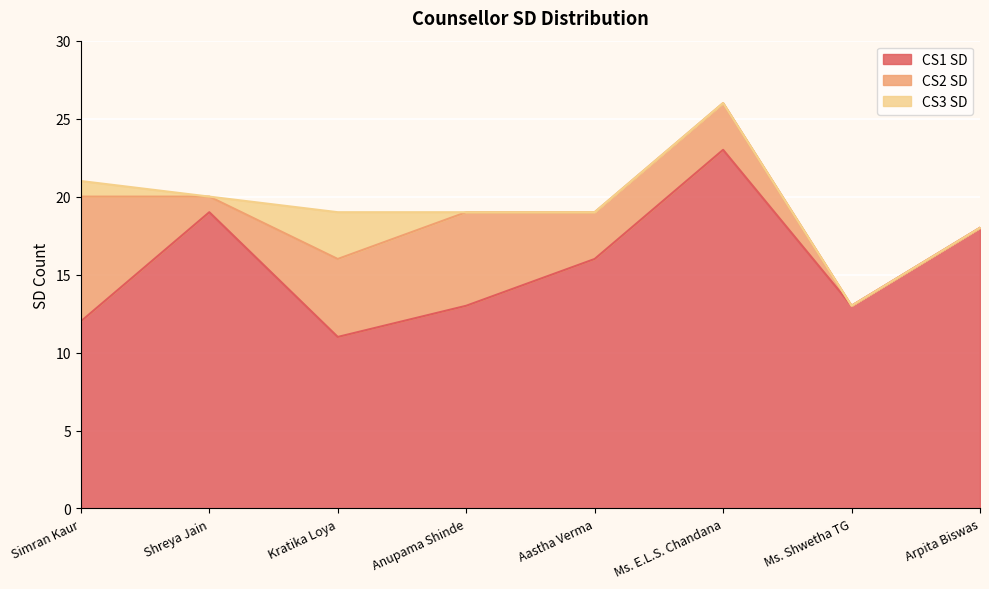

Reading left to right, extract all data points from this chart.

CS1 SD: Simran Kaur=12	Shreya Jain=19	Kratika Loya=11	Anupama Shinde=13	Aastha Verma=16	Ms. E.L.S. Chandana=23	Ms. Shwetha TG=13	Arpita Biswas=18
CS2 SD: Simran Kaur=8	Shreya Jain=1	Kratika Loya=5	Anupama Shinde=6	Aastha Verma=3	Ms. E.L.S. Chandana=3	Ms. Shwetha TG=0	Arpita Biswas=0
CS3 SD: Simran Kaur=1	Shreya Jain=0	Kratika Loya=3	Anupama Shinde=0	Aastha Verma=0	Ms. E.L.S. Chandana=0	Ms. Shwetha TG=0	Arpita Biswas=0